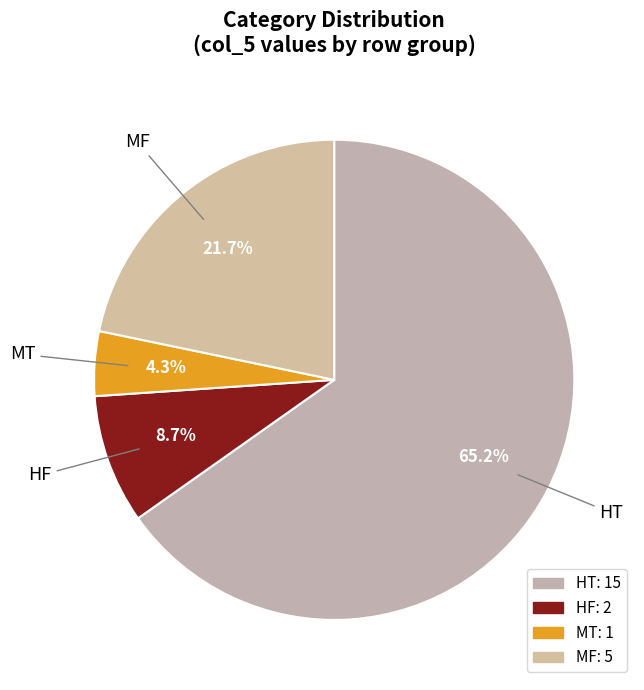

To the nearest percent, what is the combined percentage of MT and HF?

13%